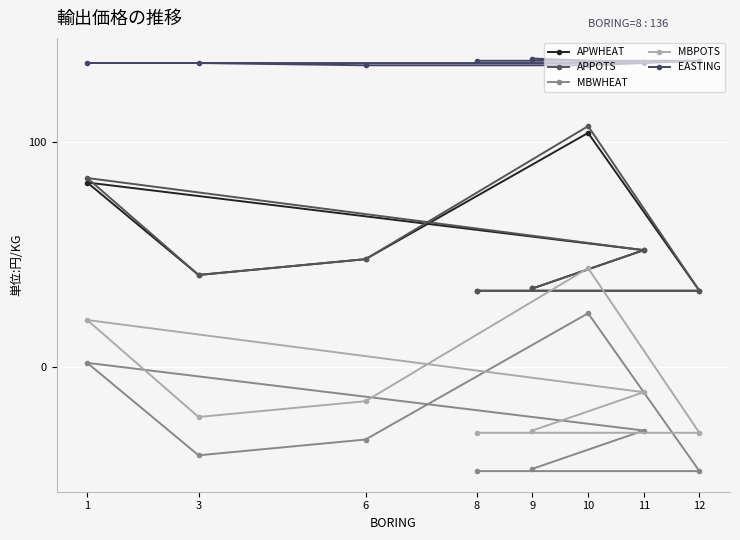

Which series has the largest range (max minus min)?

APPOTS